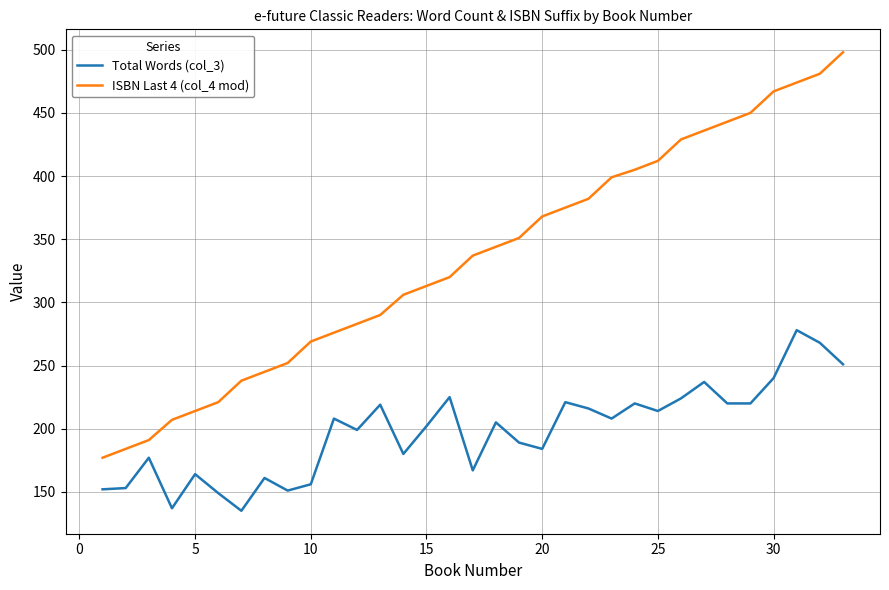

True or false: Total Words (col_3) and ISBN Last 4 (col_4 mod) intersect in this chart.

False